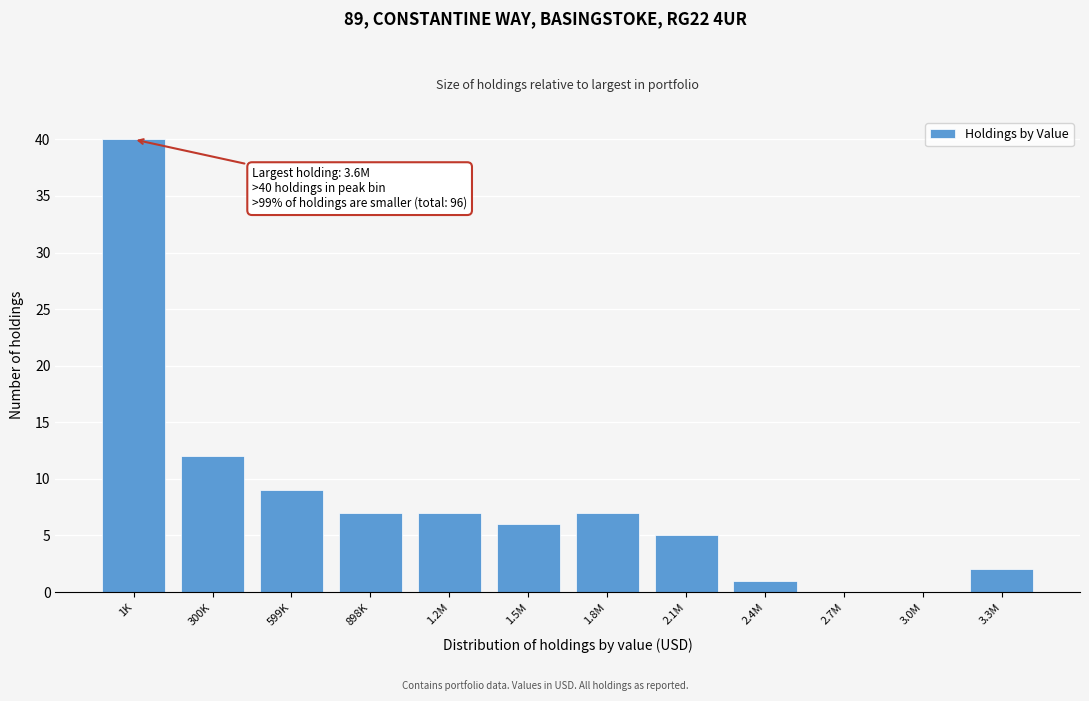

Reading right to left, list all the values displayed in this chart.

3.3M=2	3.0M=0	2.7M=0	2.4M=1	2.1M=5	1.8M=7	1.5M=6	1.2M=7	898K=7	599K=9	300K=12	1K=40